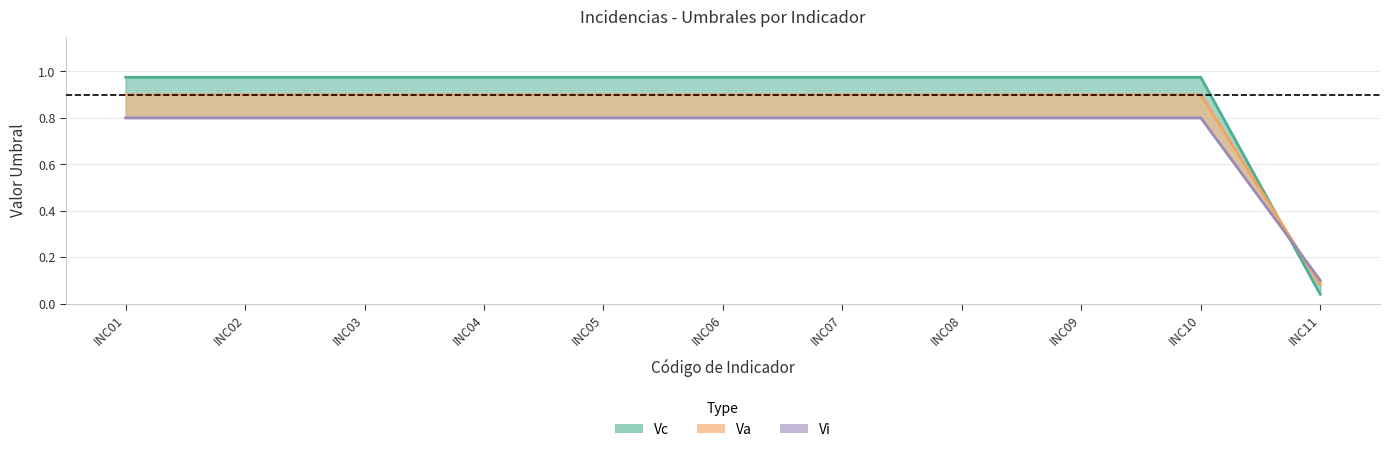

What is the maximum value shown in the chart?

1.0